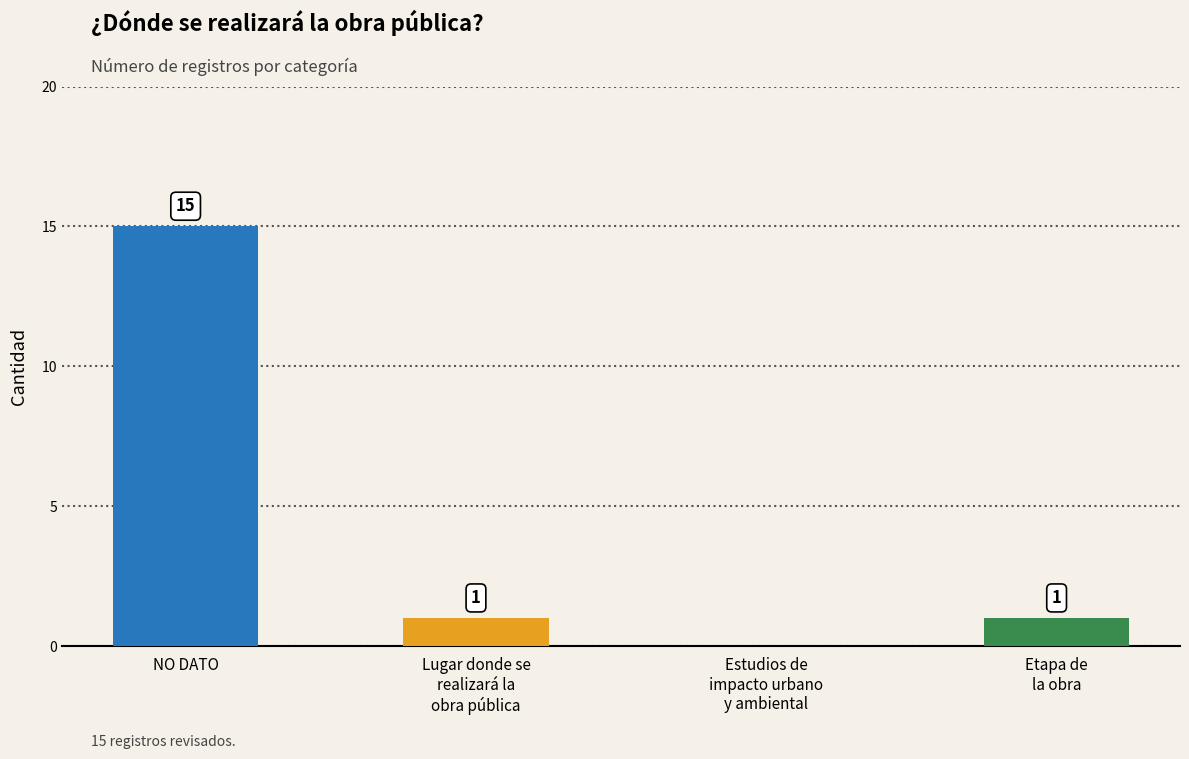

At which label does the data first exceed 1?

NO DATO